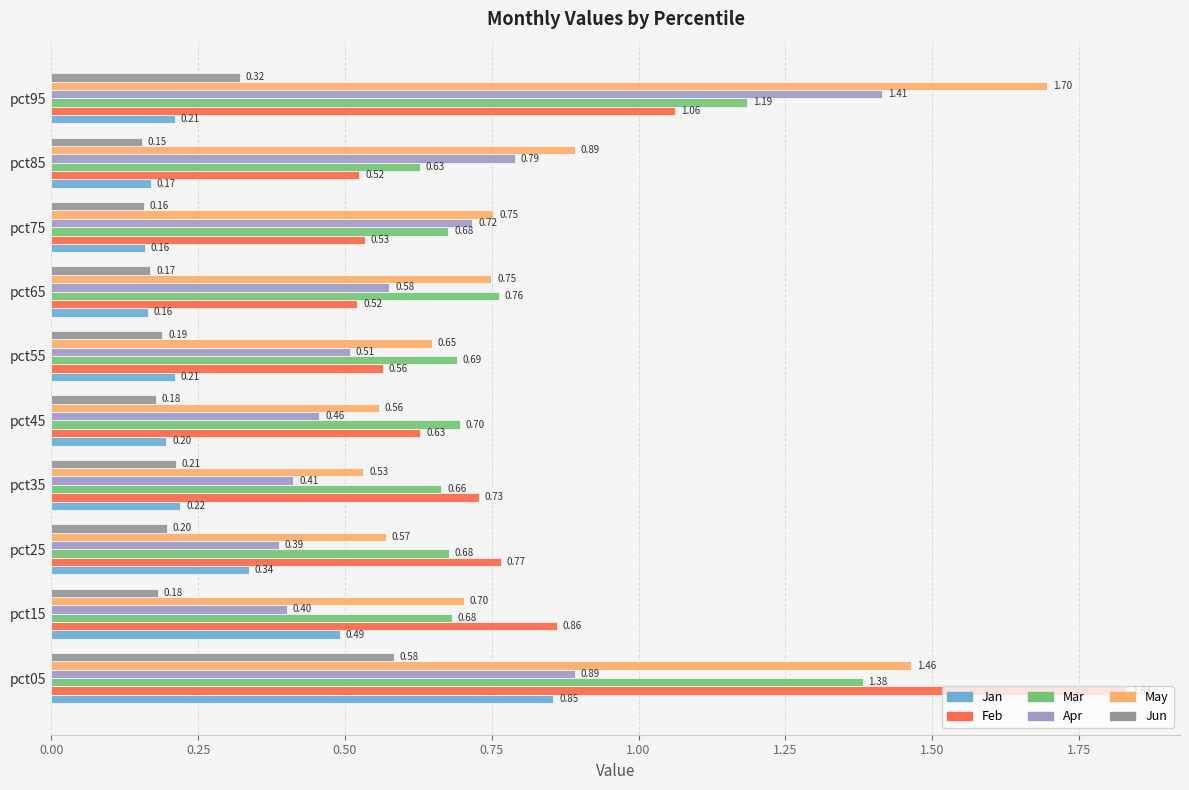

Rank the series by their maximum value, from lowest to highest.

Jun, Jan, Mar, Apr, May, Feb